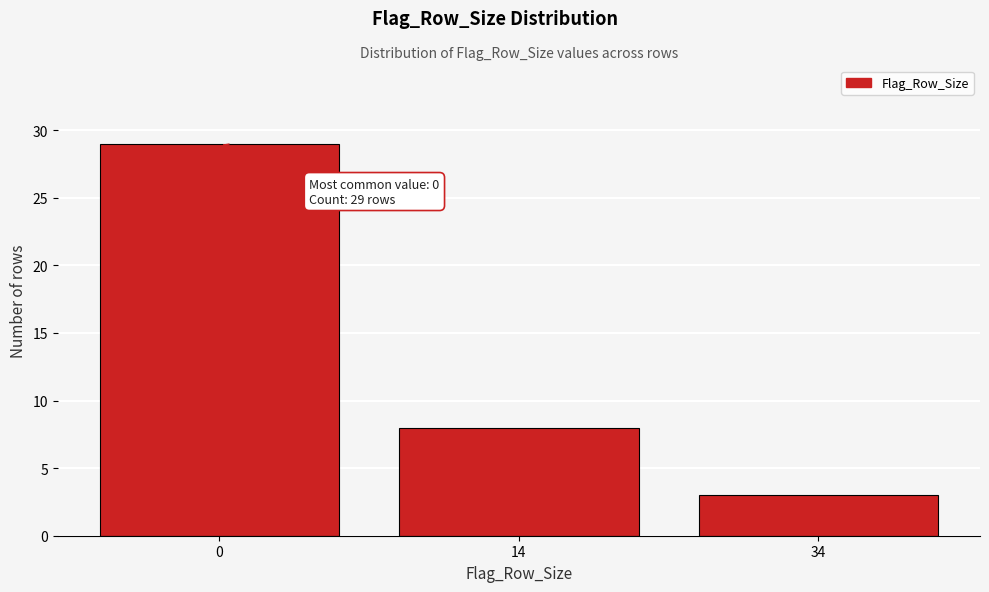

Reading left to right, list all the values displayed in this chart.

29	8	3